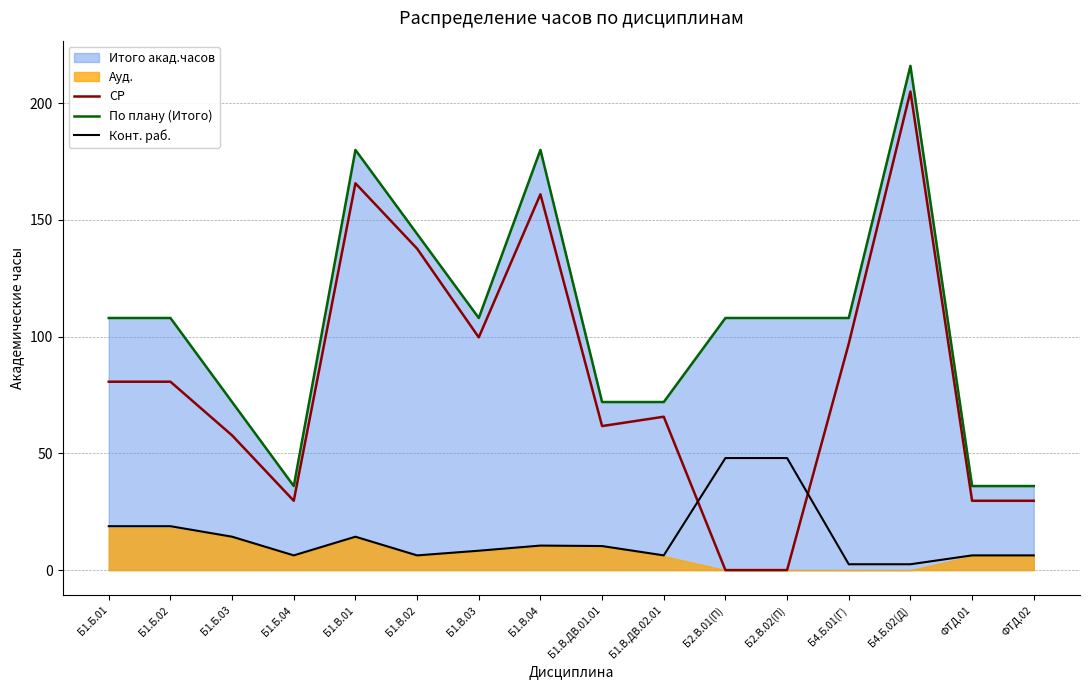

How many times do СР and Конт. раб. cross each other?

2